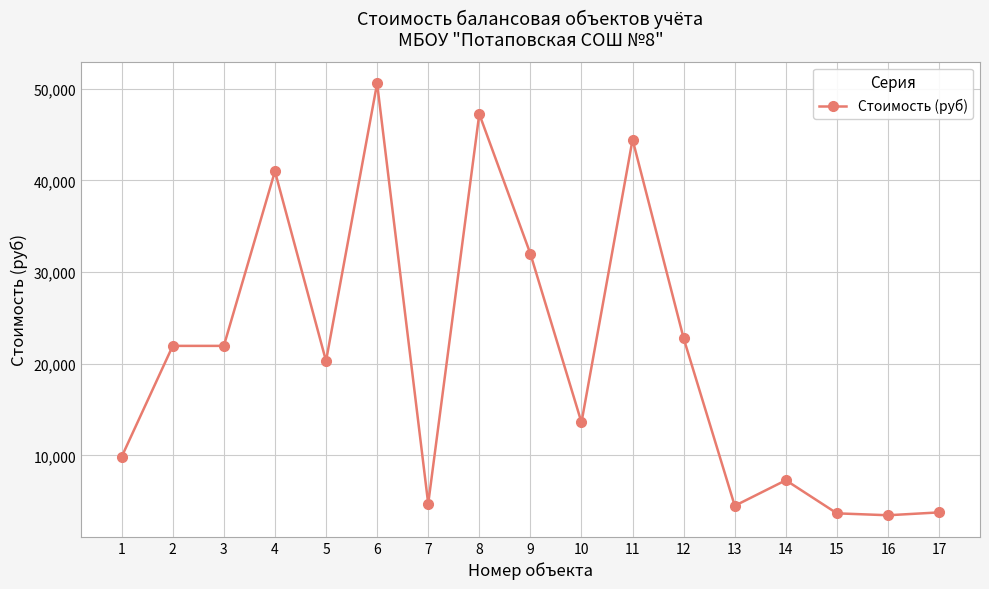

What is the change in value from 8 to 15?

-43574.0